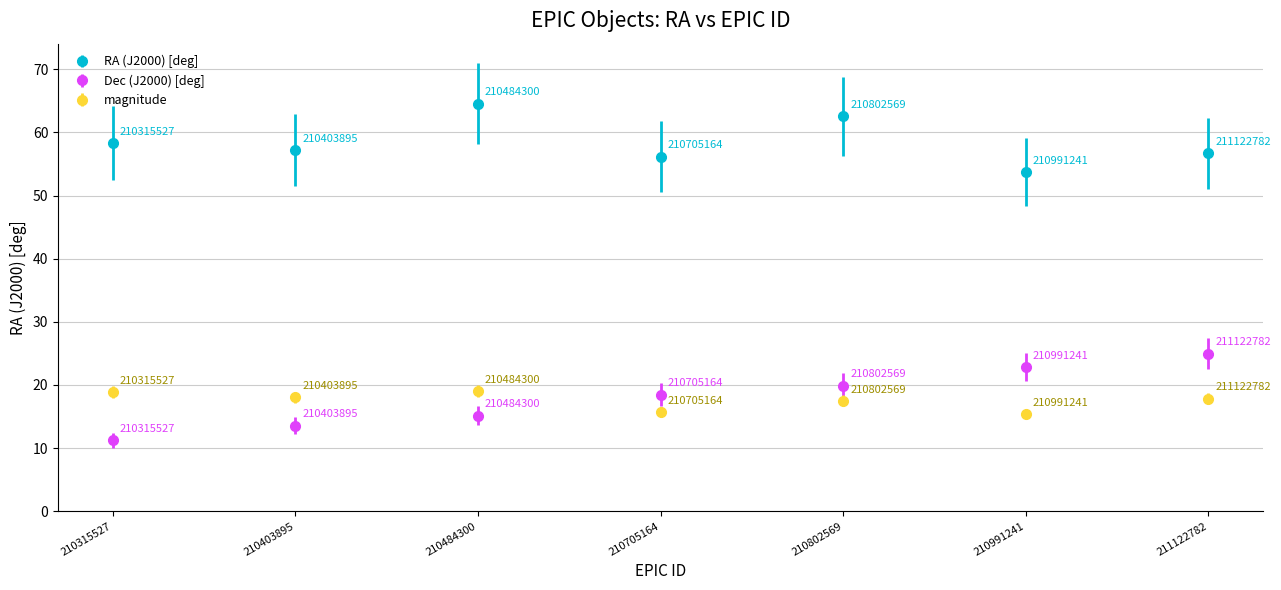

Which series has the widest spread of values?

Dec (J2000) [deg]